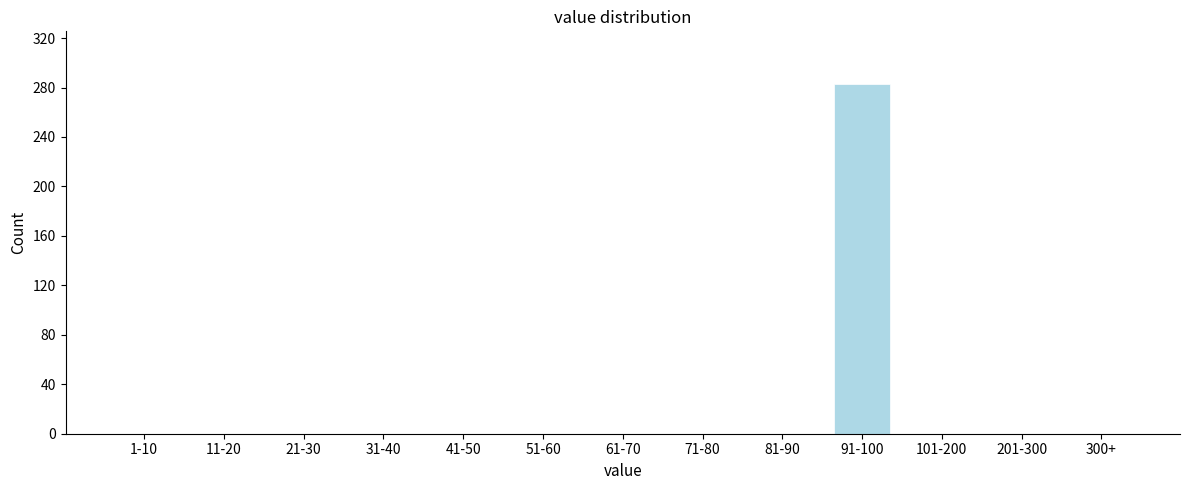

Reading left to right, what are all the values shown in this chart?

1-10=0	11-20=0	21-30=0	31-40=0	41-50=0	51-60=0	61-70=0	71-80=0	81-90=0	91-100=283	101-200=0	201-300=0	300+=0